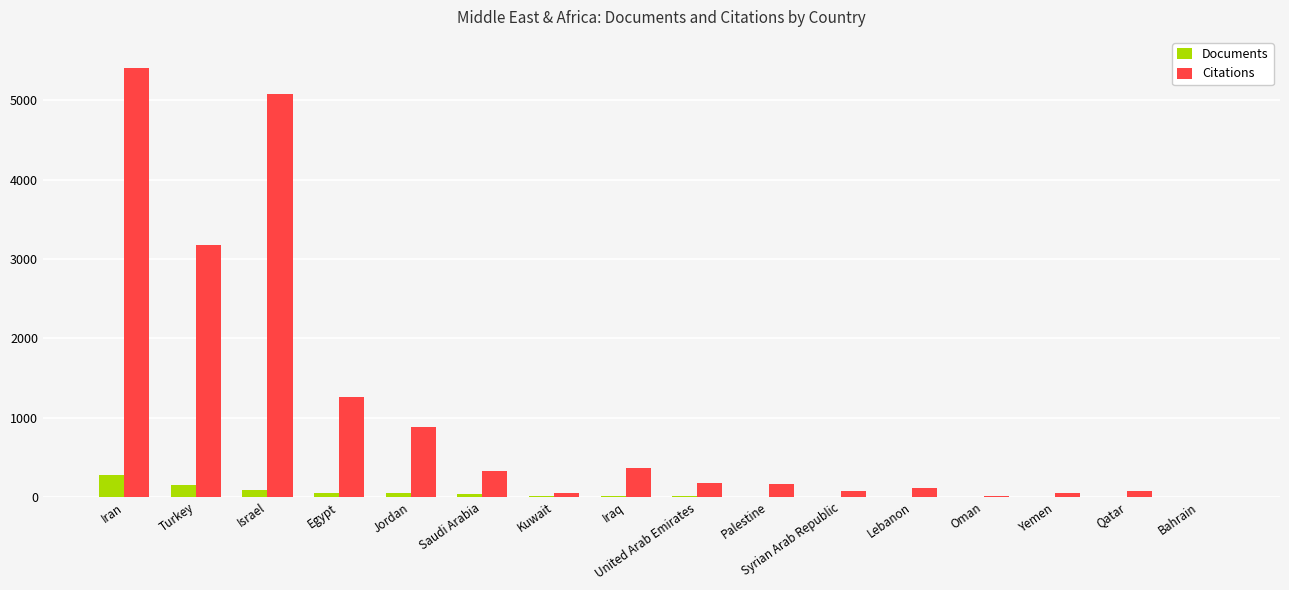

What is the sum of all Documents values?

710